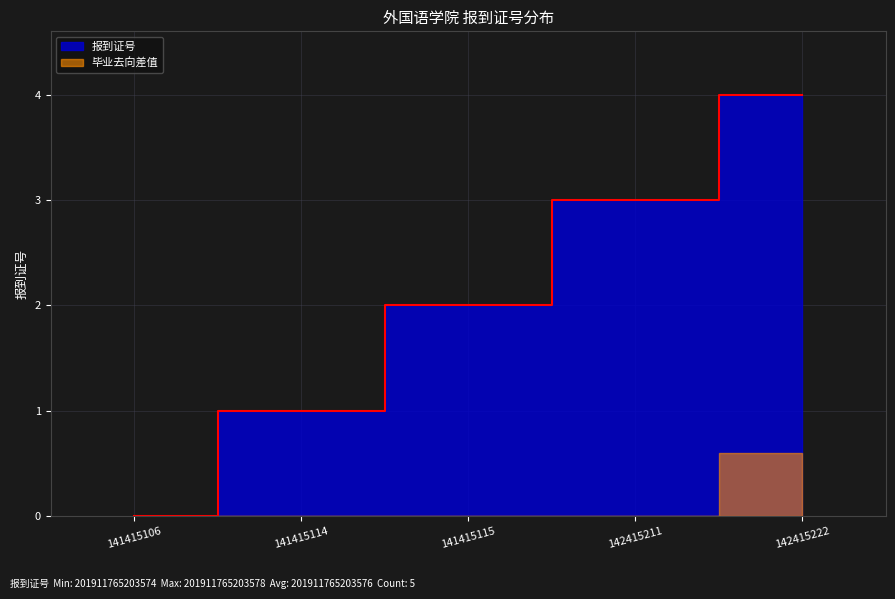

What is the greatest value displayed?

4